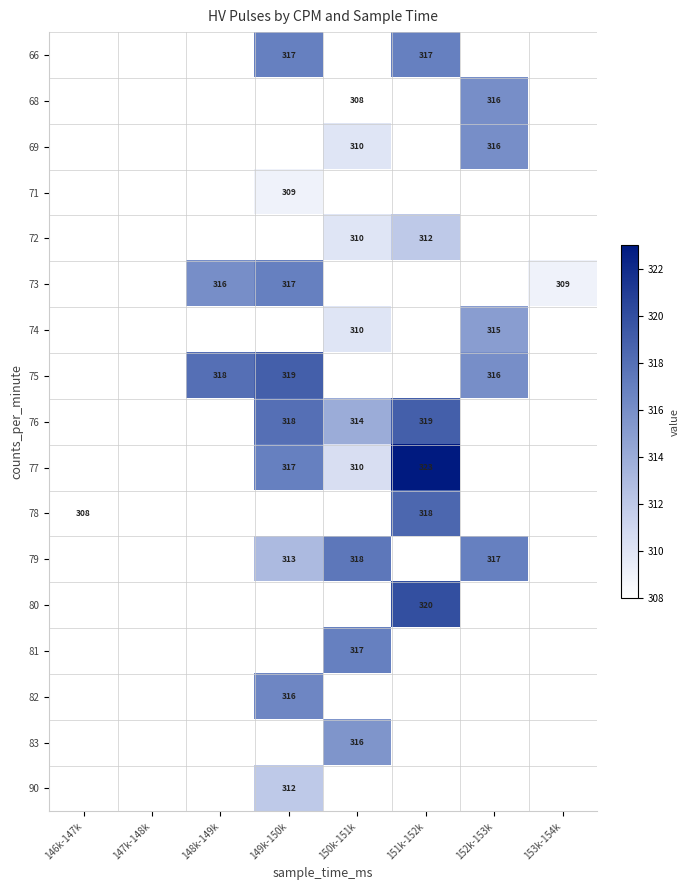

What is the minimum value shown in the chart?

308.0